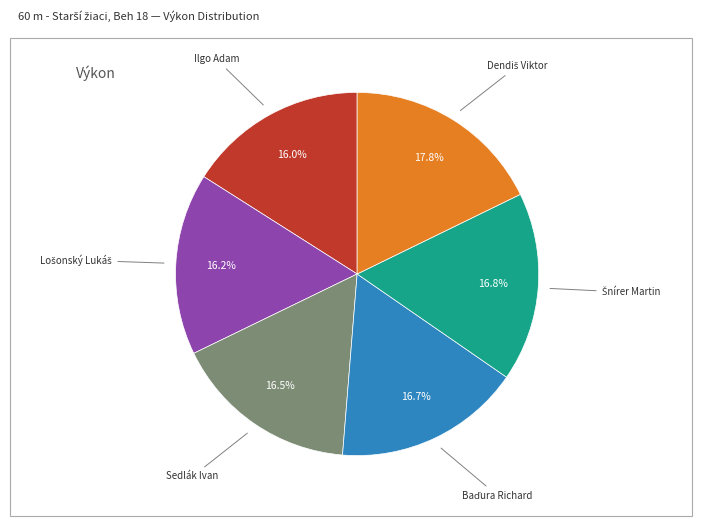

Does any single category account for the majority?

No